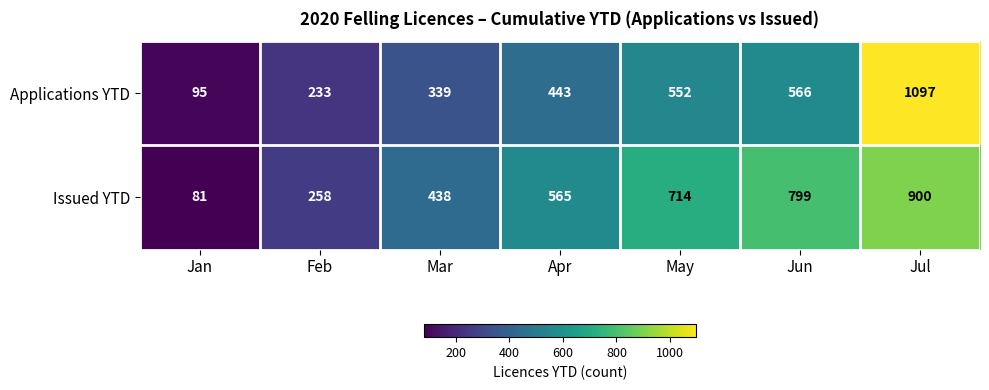

True or false: Applications YTD has a value of 233 at Feb.

True